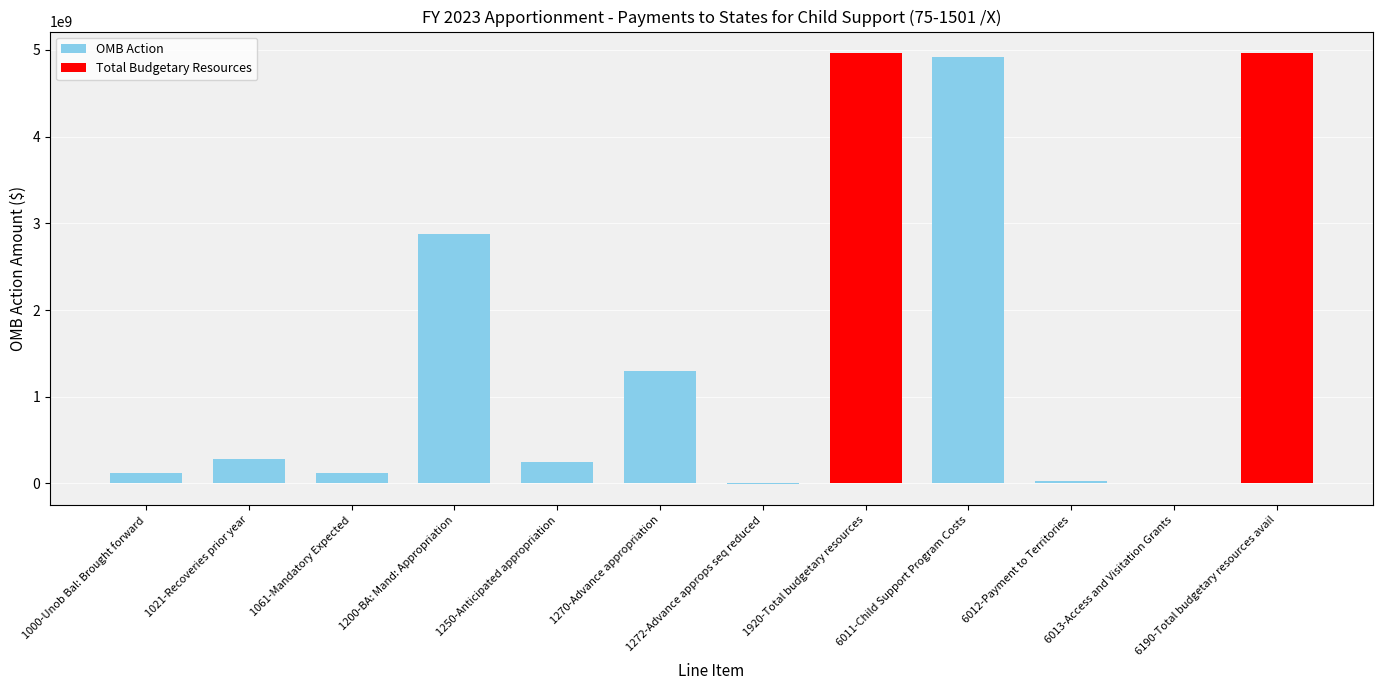

The chart shows a value of 283267735 at 1021-Recoveries prior year. True or false?

True